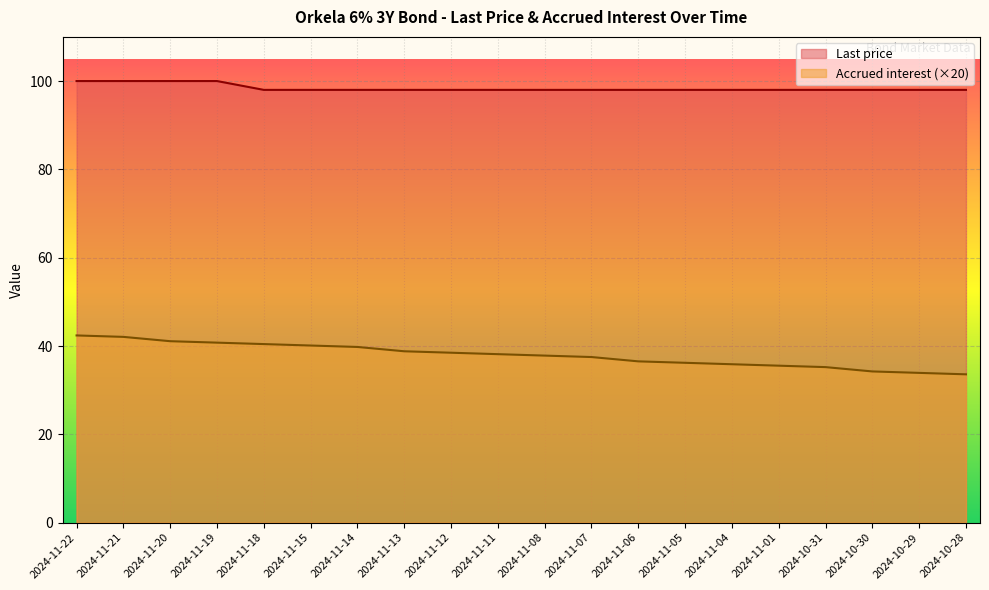

What is the label of the 6th point from the right?

2024-11-04